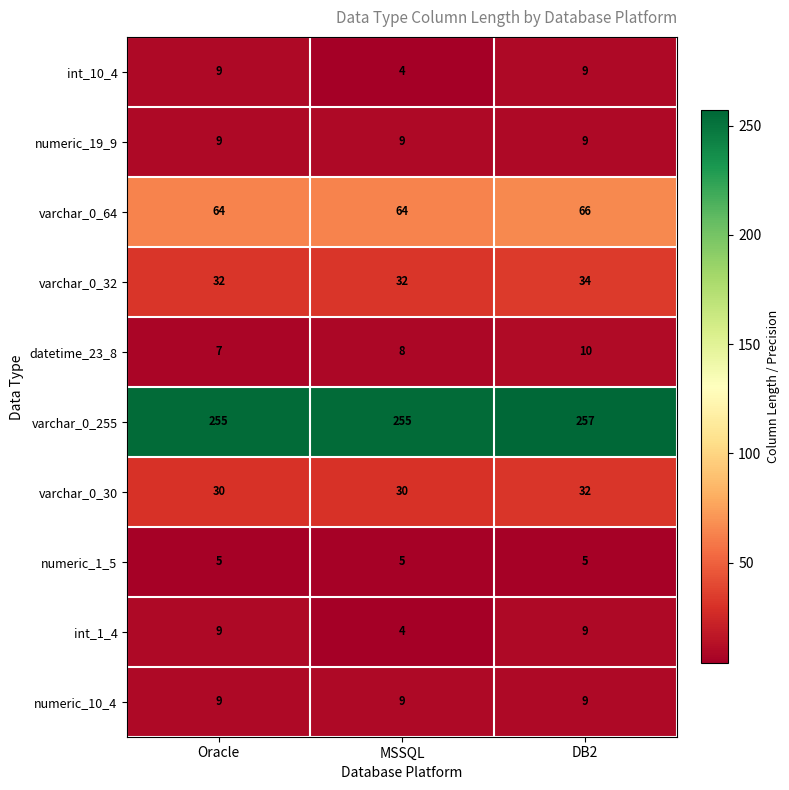

What is the spread (max minus min) of values at MSSQL?

251